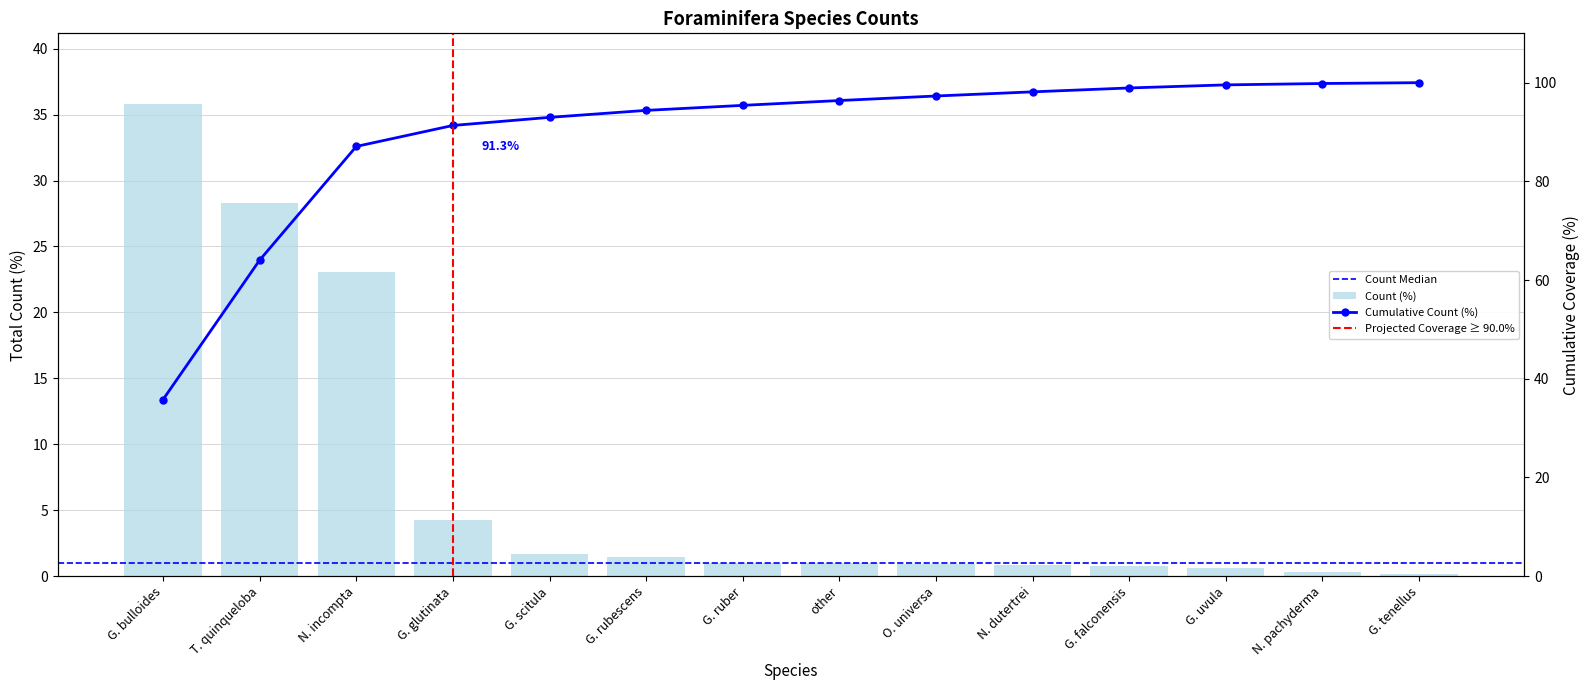

Where is the data nearest to the value 17?

N. incompta